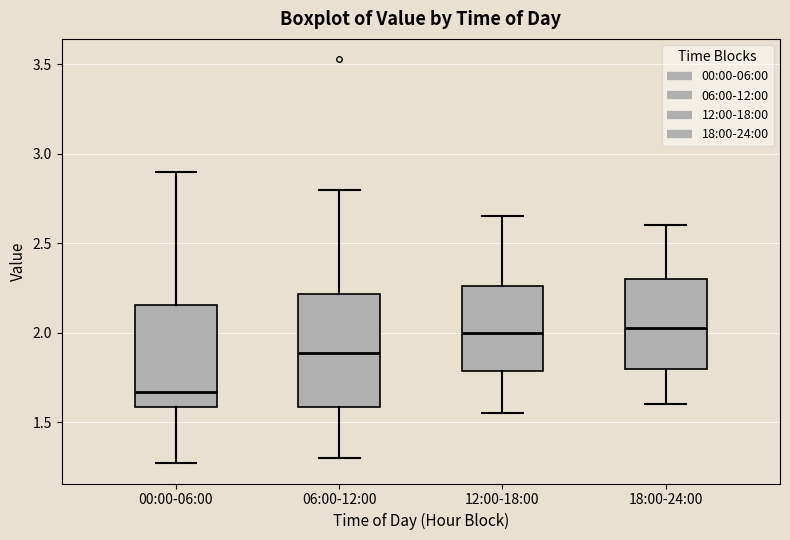

Reading left to right, transcribe this box plot: for each box, give where its median line is, the range the box spans, and where its two whiskers end, as read against the y-axis. The values are not printed on the chart, so give them approximately, as read against the axis.

00:00-06:00: median 1.65, box 1.60 to 2.15, whiskers 1.25 to 2.90
06:00-12:00: median 1.90, box 1.60 to 2.20, whiskers 1.30 to 2.80
12:00-18:00: median 2.00, box 1.80 to 2.25, whiskers 1.55 to 2.65
18:00-24:00: median 2.05, box 1.80 to 2.30, whiskers 1.60 to 2.60